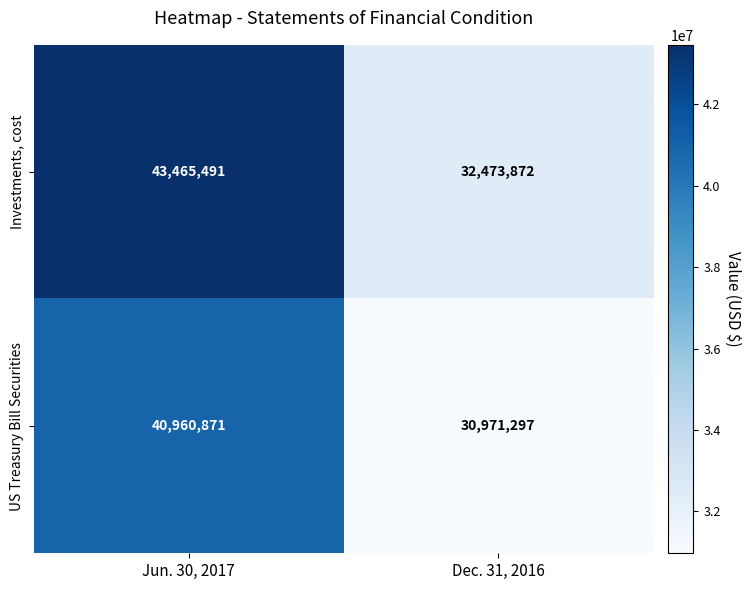

Rank the series at Jun. 30, 2017 from highest to lowest value.

Investments, cost, US Treasury Bill Securities